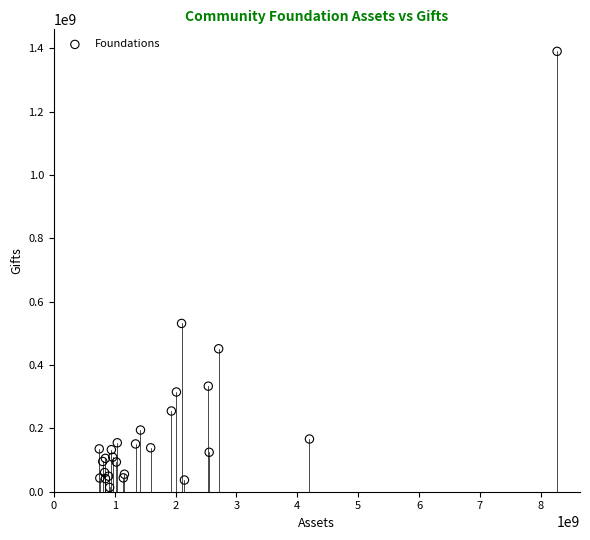

What Y value in the scatter plot is closest to 701933171?

531299882